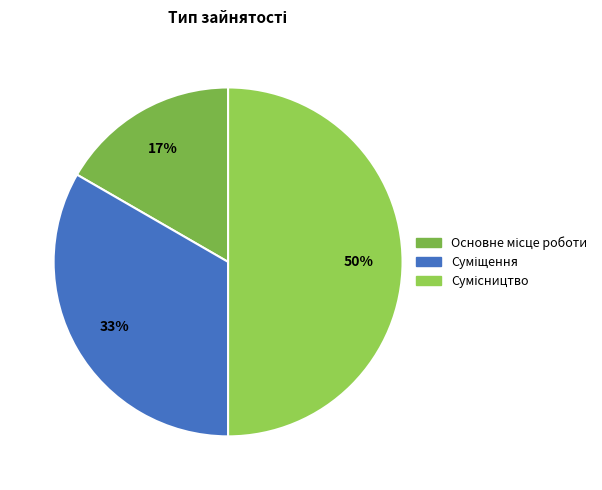

Combined, what portion of the pie is Основне місце роботи and Сумісництво?

66.7%